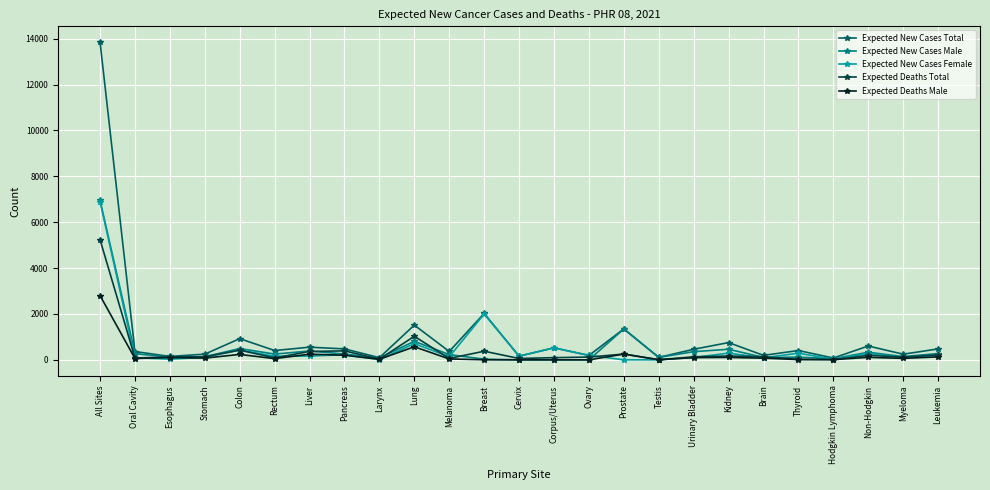

What is the label of the 3rd point from the right?

Non-Hodgkin